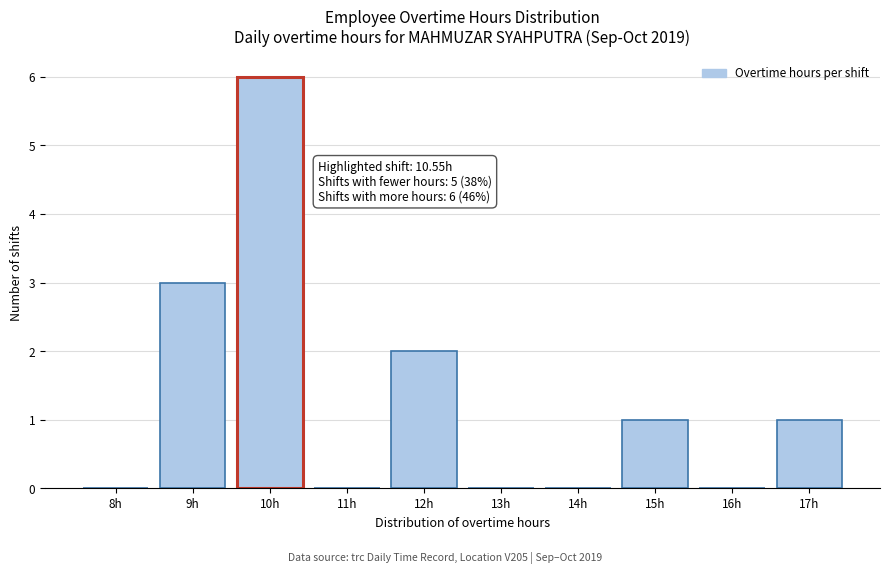

Reading left to right, extract all data points from this chart.

8h=0	9h=3	10h=6	11h=0	12h=2	13h=0	14h=0	15h=1	16h=0	17h=1